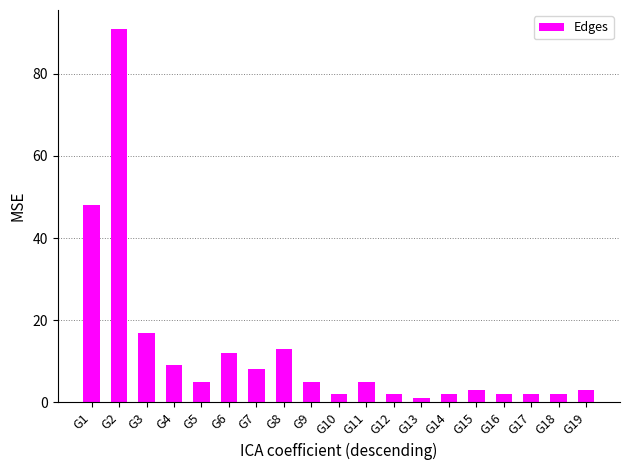

Is it true that the value at G3 is 17?

True